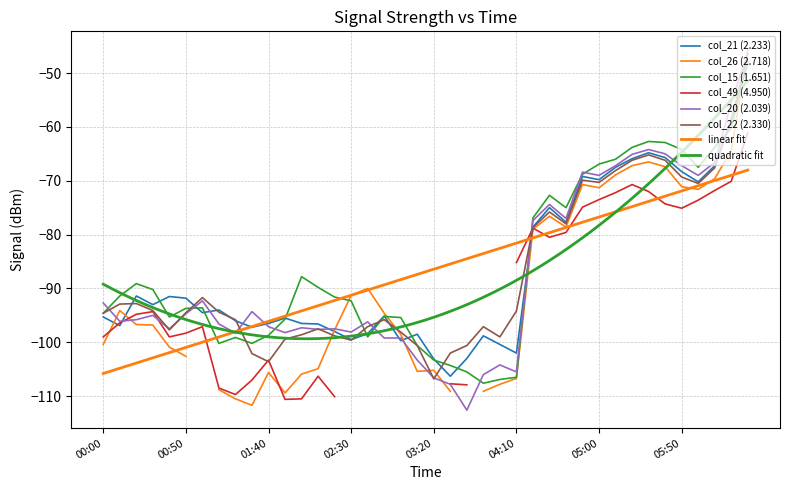

At how many categories does at least one series exceed -101?

38